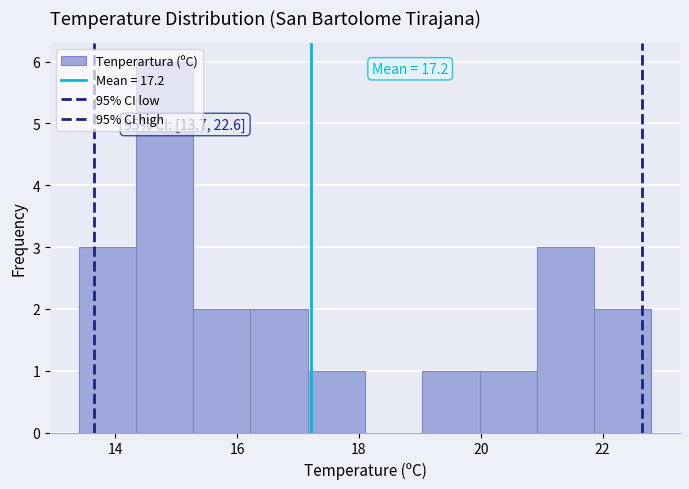

Which range on the x-axis has the tallest bar?

14.34 to 15.28